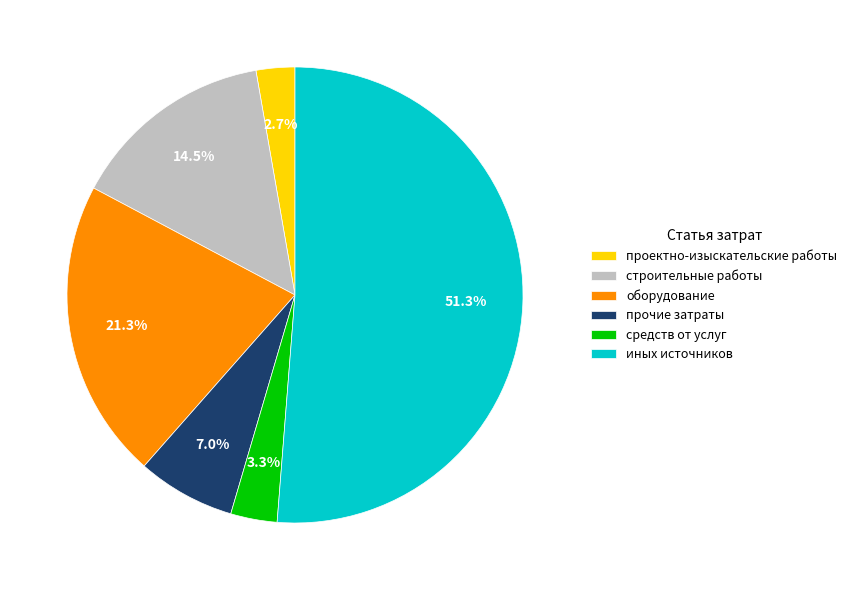

How many segments does this pie chart have?

6